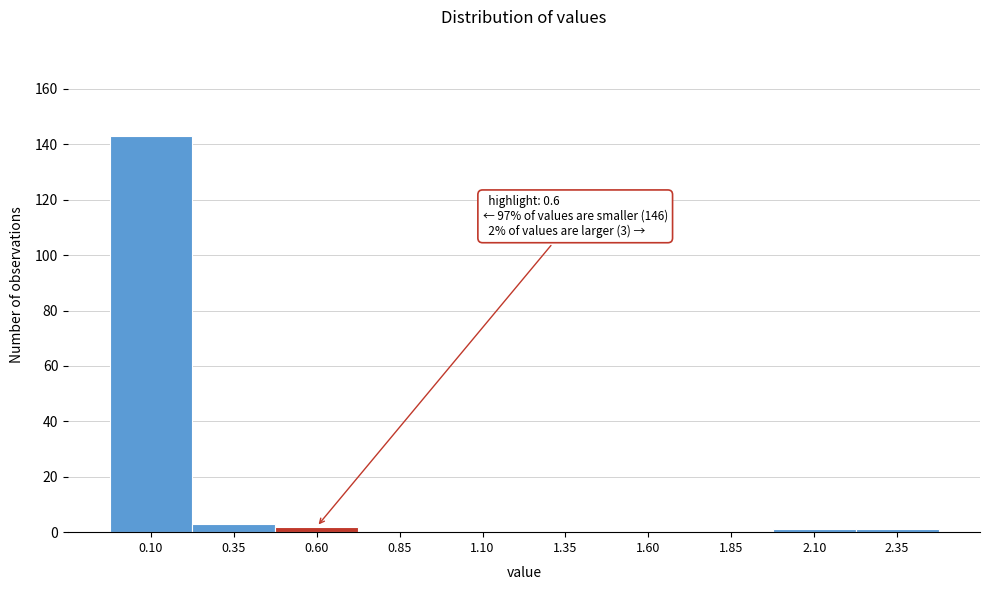

Reading left to right, extract all data points from this chart.

0.10=143	0.35=3	0.60=2	0.85=0	1.10=0	1.35=0	1.60=0	1.85=0	2.10=1	2.35=1